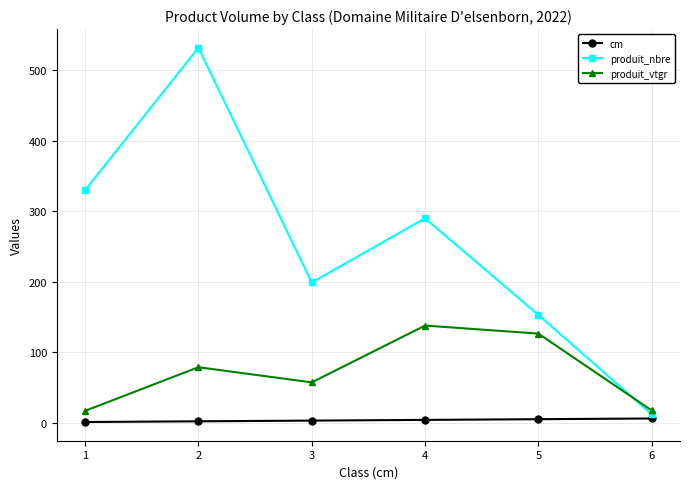

What is the minimum value shown in the chart?

1.0